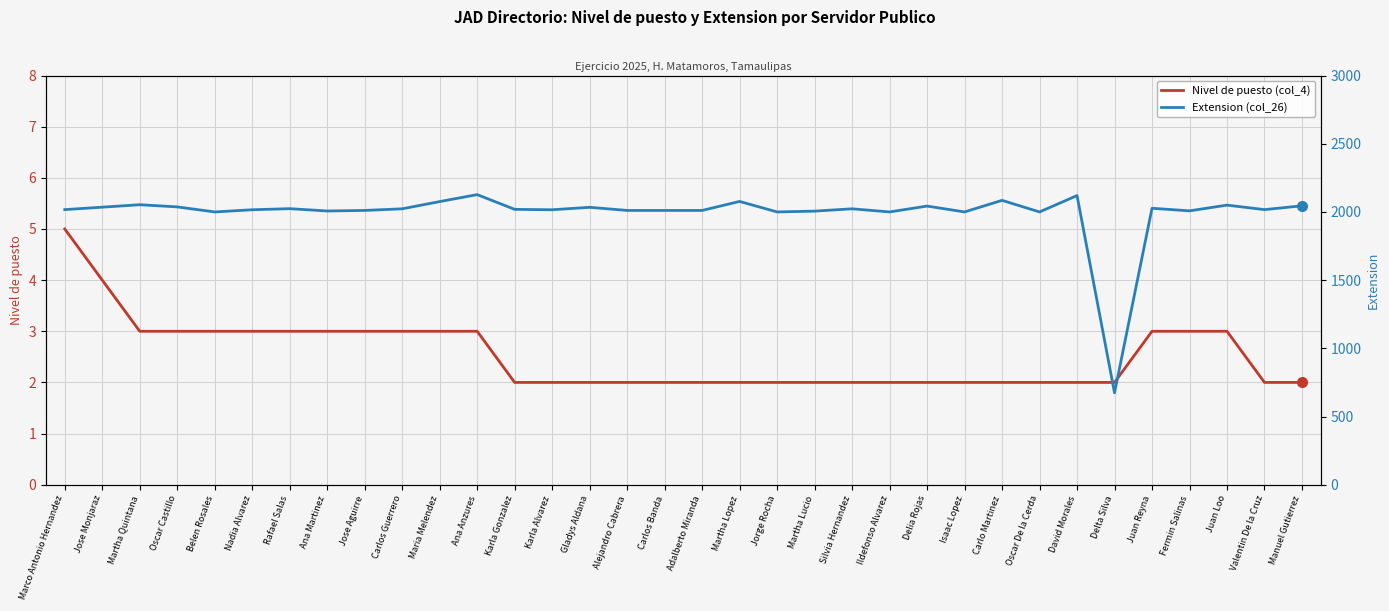

In Extension (col_26), how many points are higher than both neighbors (excluding endpoints)?

11